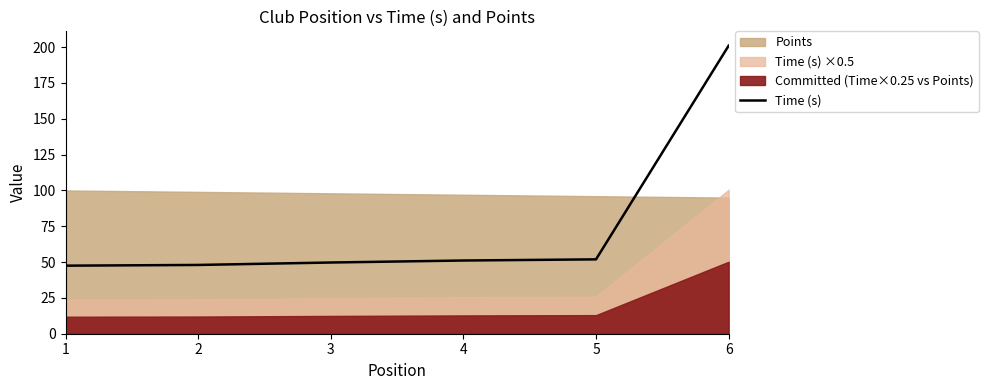

Which has a higher value, 5 or 1?

5